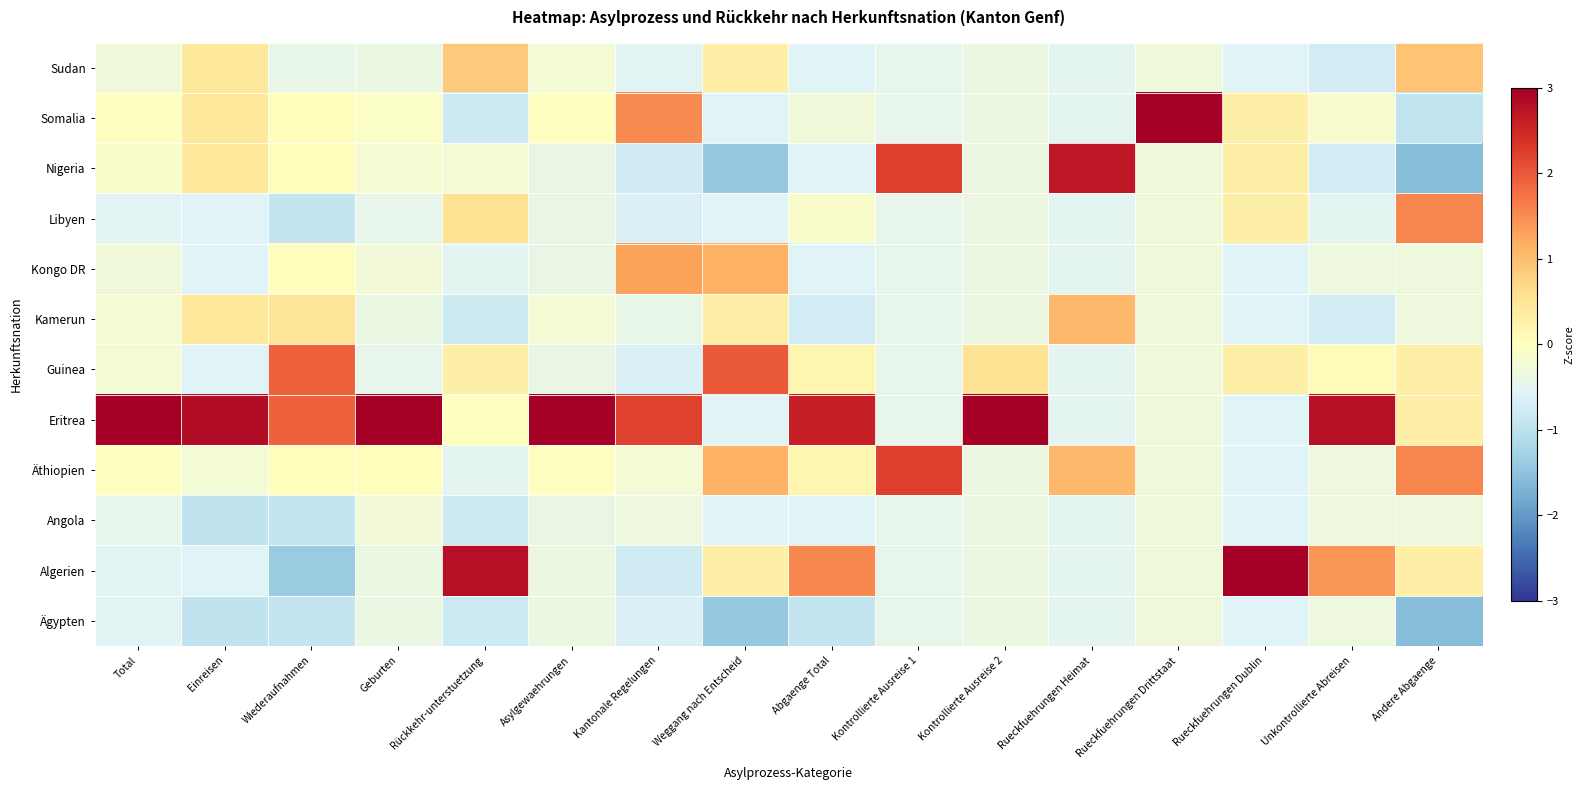

What is the spread (max minus min) of values at Kontrollierte Ausreise 2?

3.6